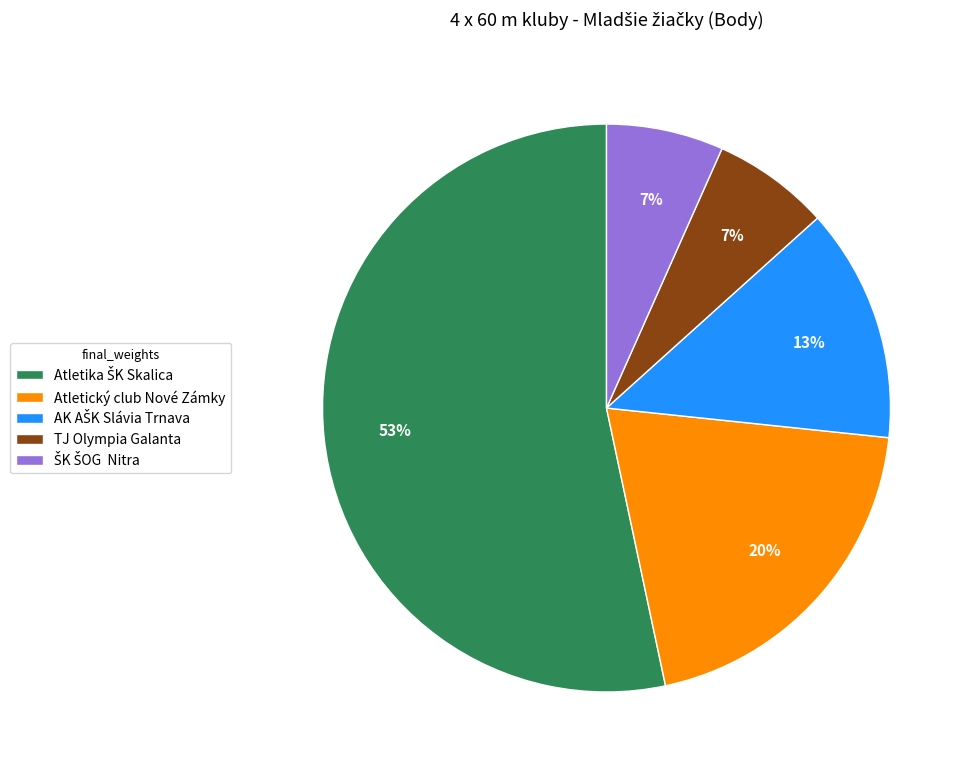

Is there a majority slice in this chart?

Yes